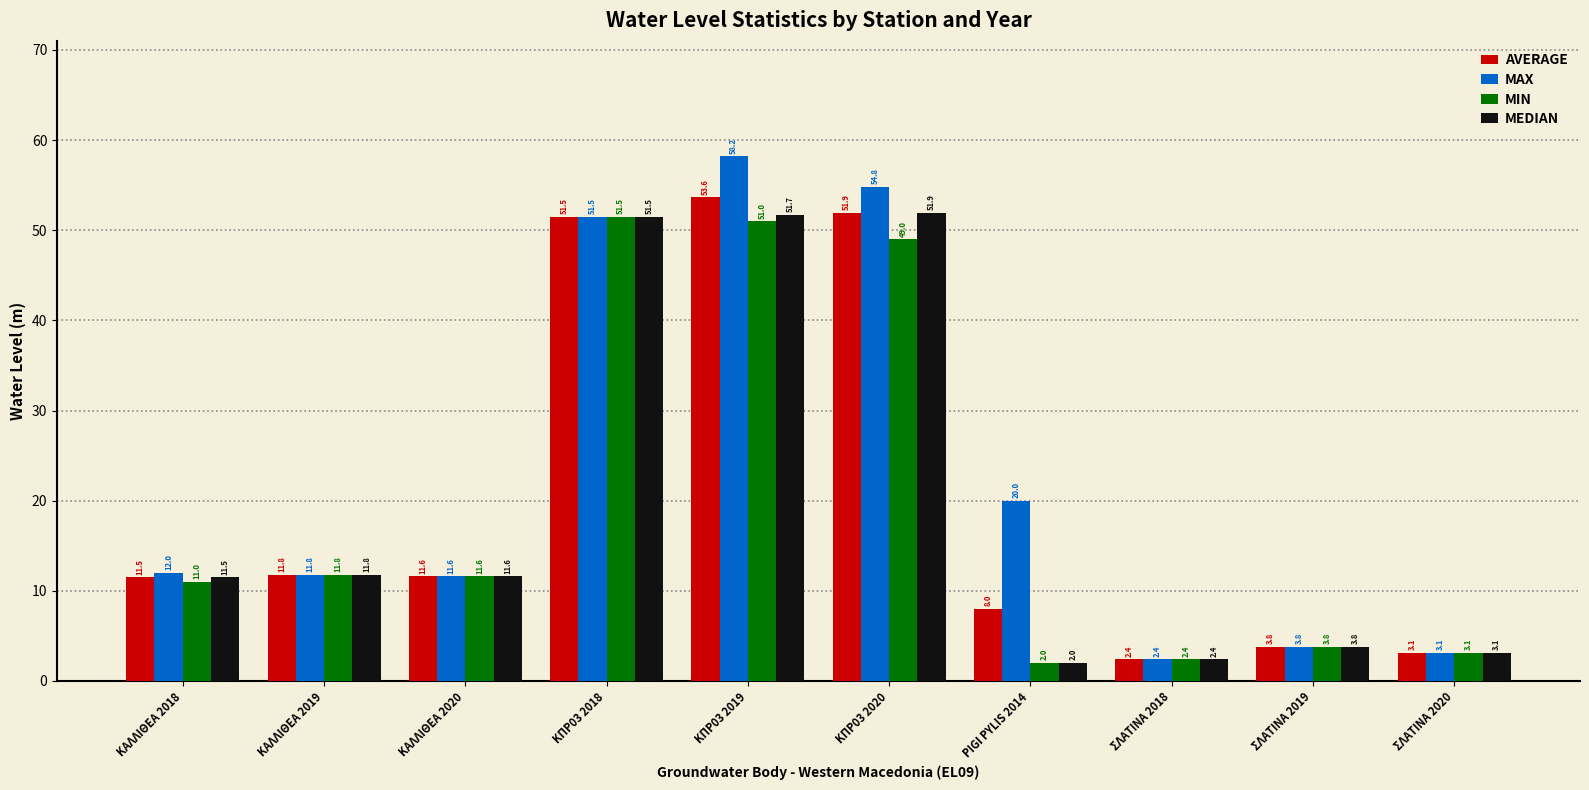

What is the difference between the second highest and minimum values in the MAX series?

52.4